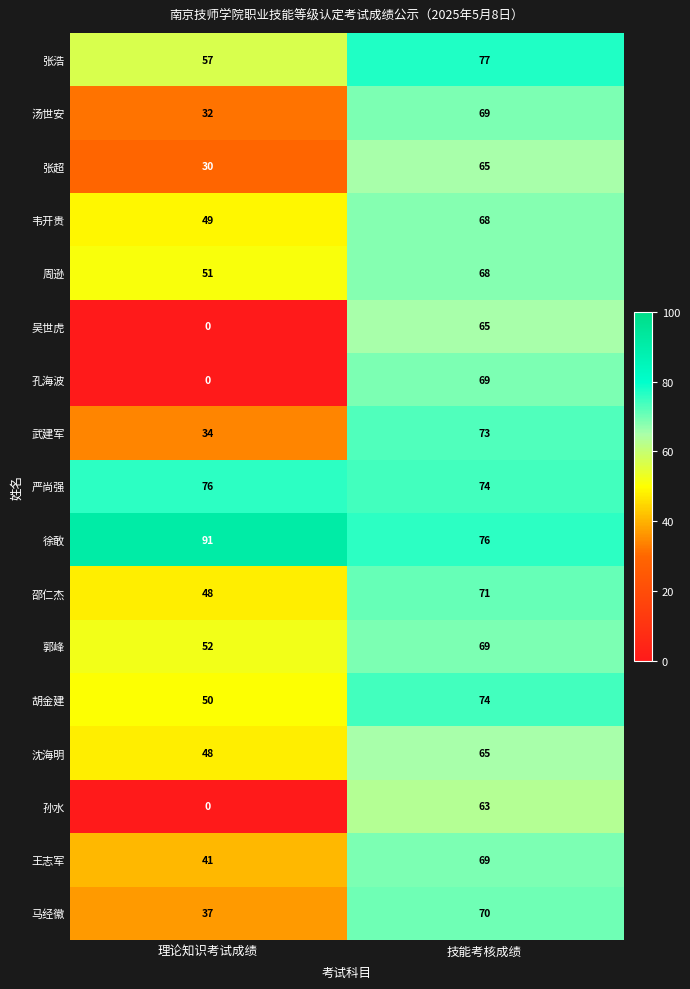

Rank the categories by 韦开贵 value from highest to lowest.

技能考核成绩, 理论知识考试成绩